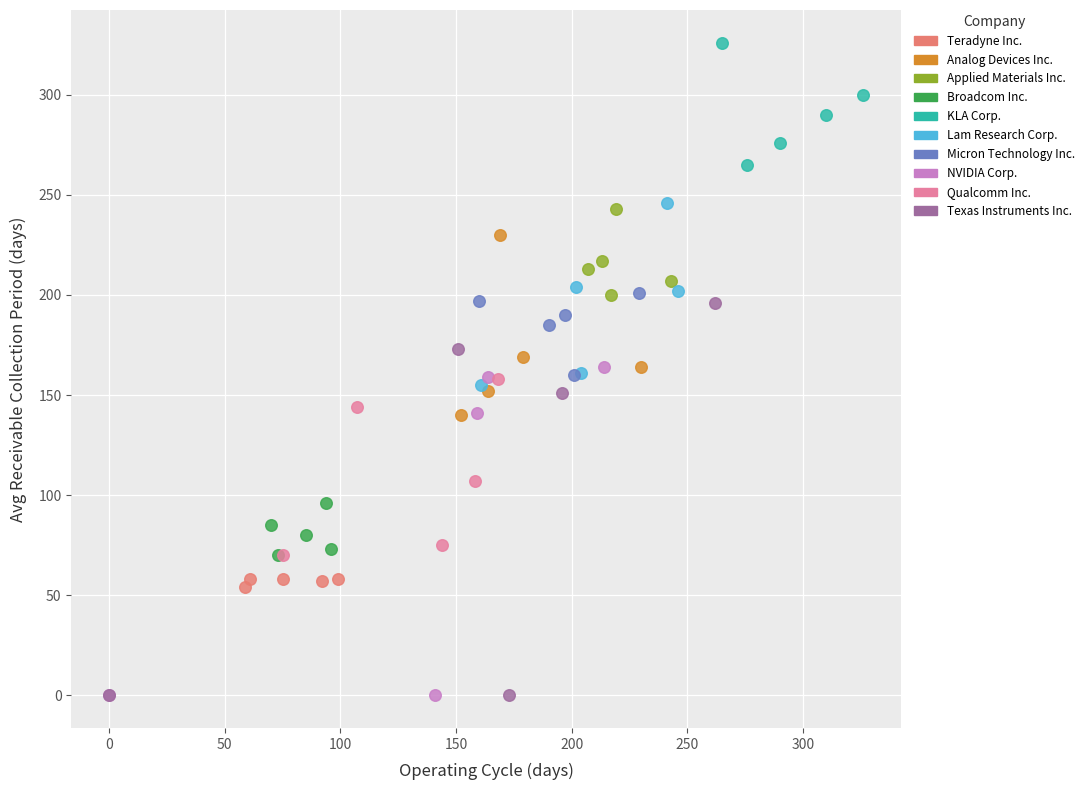

What are all the series names shown in the legend?

Teradyne Inc., Analog Devices Inc., Applied Materials Inc., Broadcom Inc., KLA Corp., Lam Research Corp., Micron Technology Inc., NVIDIA Corp., Qualcomm Inc., Texas Instruments Inc.